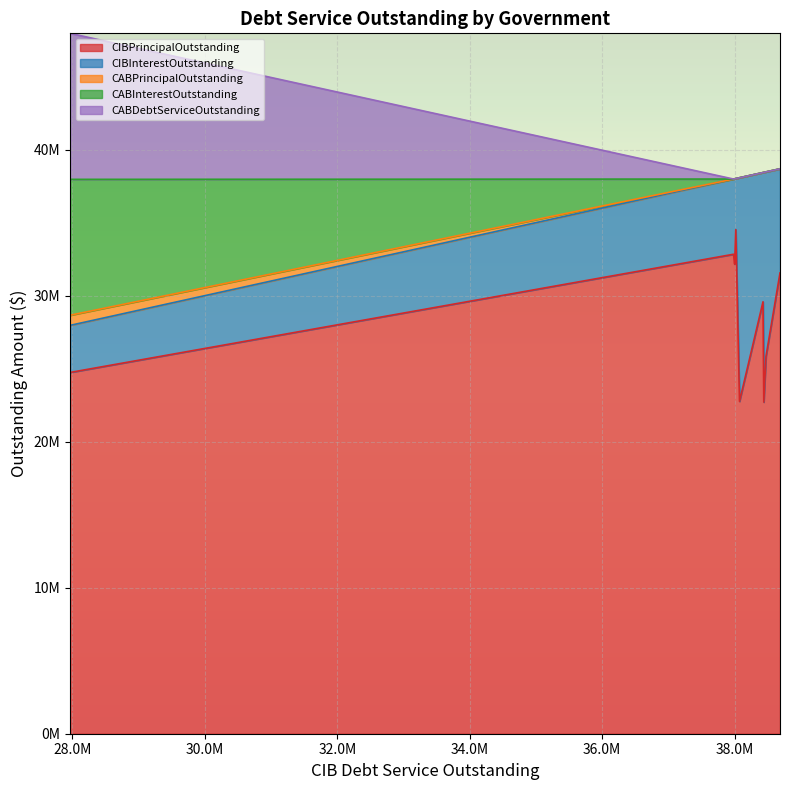

What is the difference between the CABDebtServiceOutstanding values at Orange County WCID 1 and Acton MUD?

10000000.0